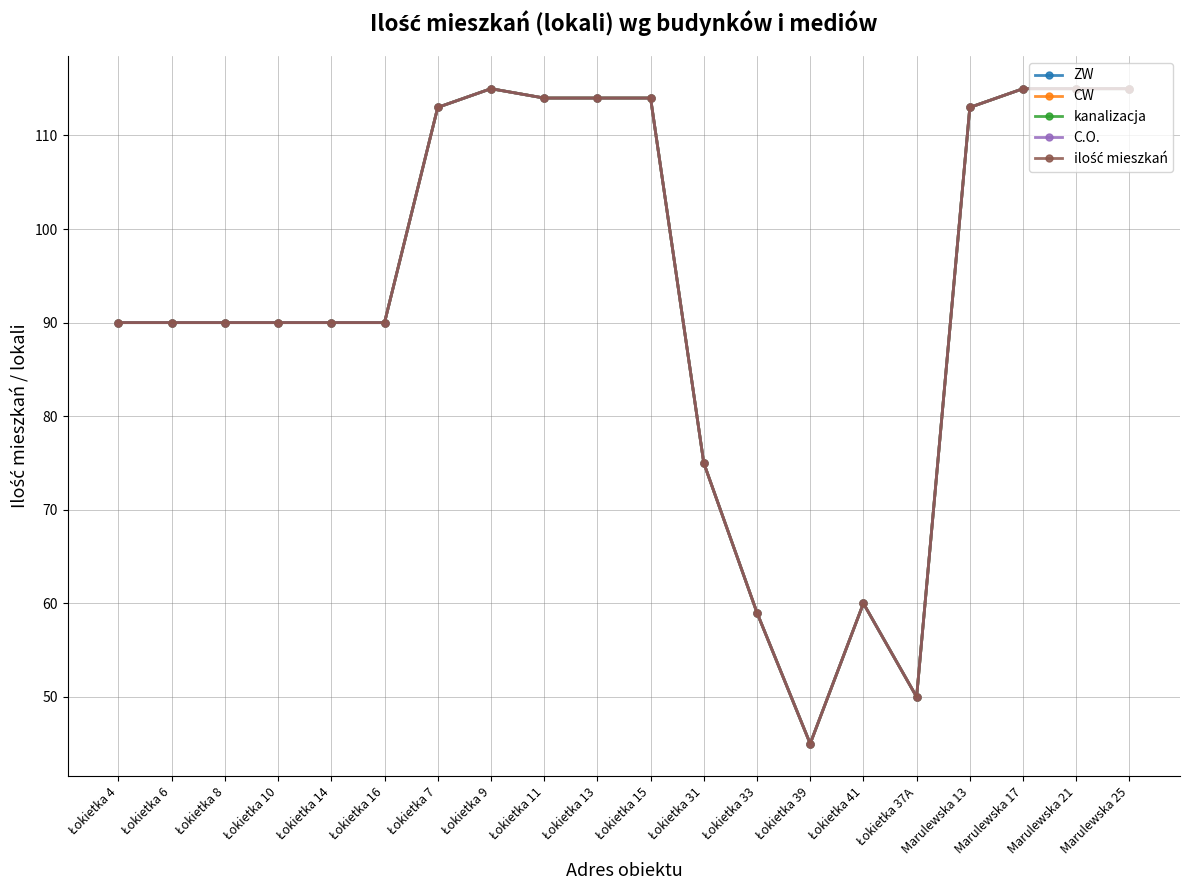

What is the label of the 13th point from the left?

Łokietka 33